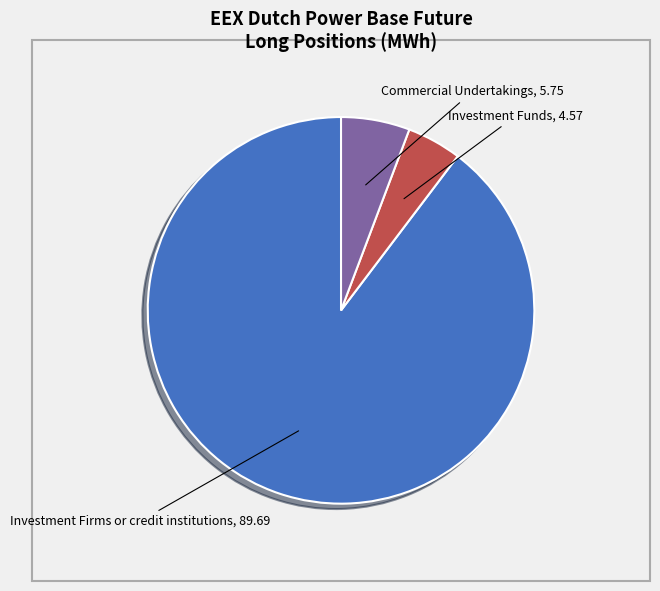

How many slices are in this pie chart?

3